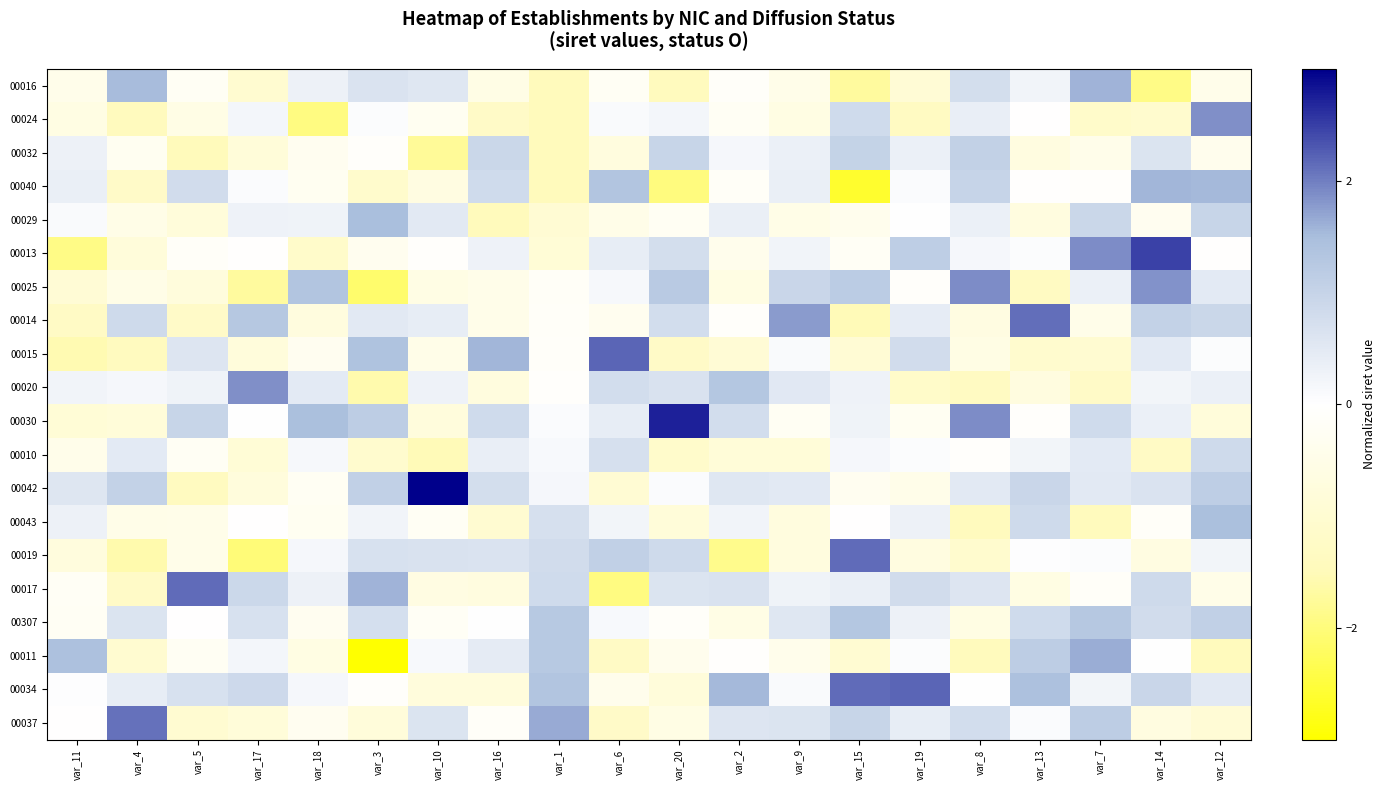

What is the maximum value shown in the chart?

3.9